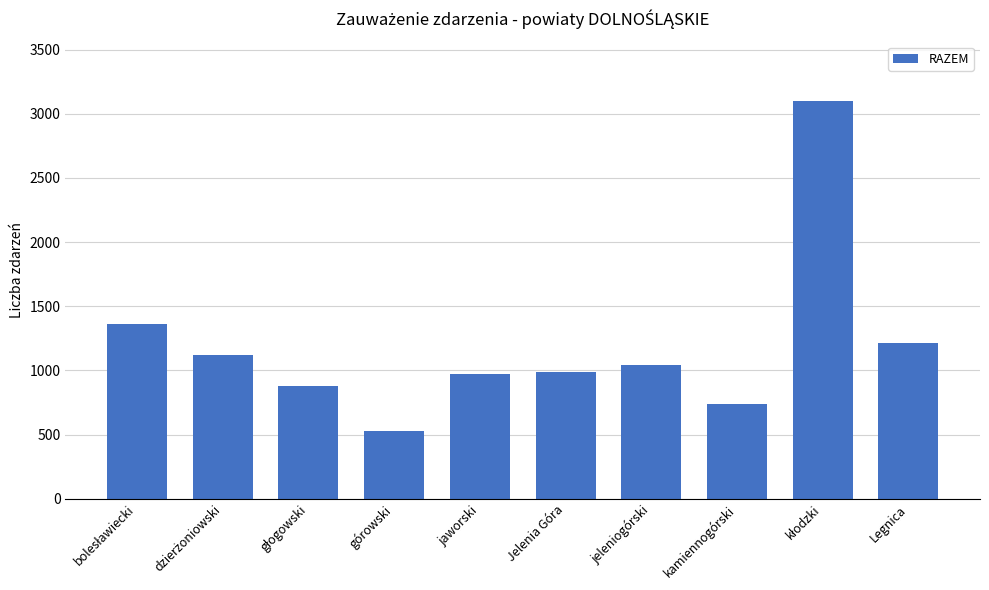

What is the label of the 7th bar from the right?

górowski